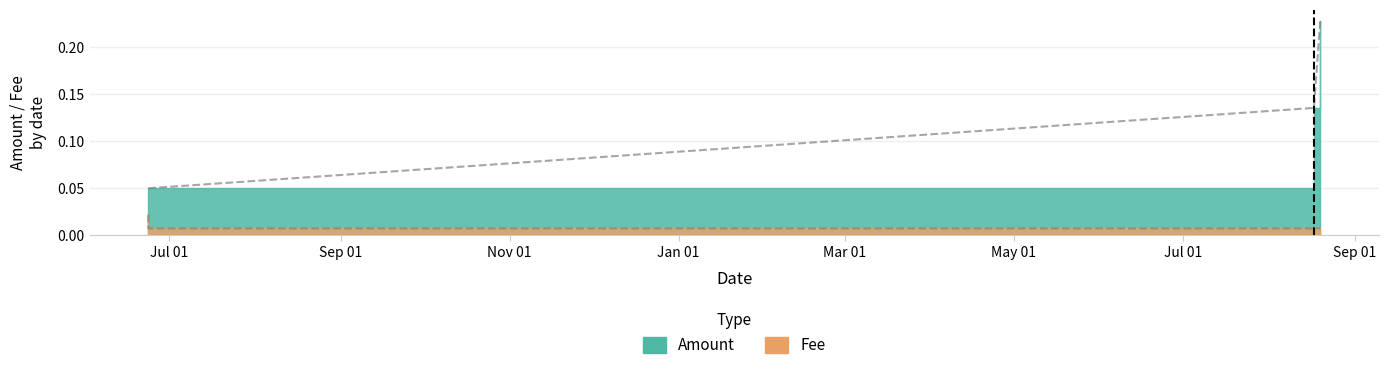

What is the label of the 4th point from the right?

2019-06-23 12:49:31